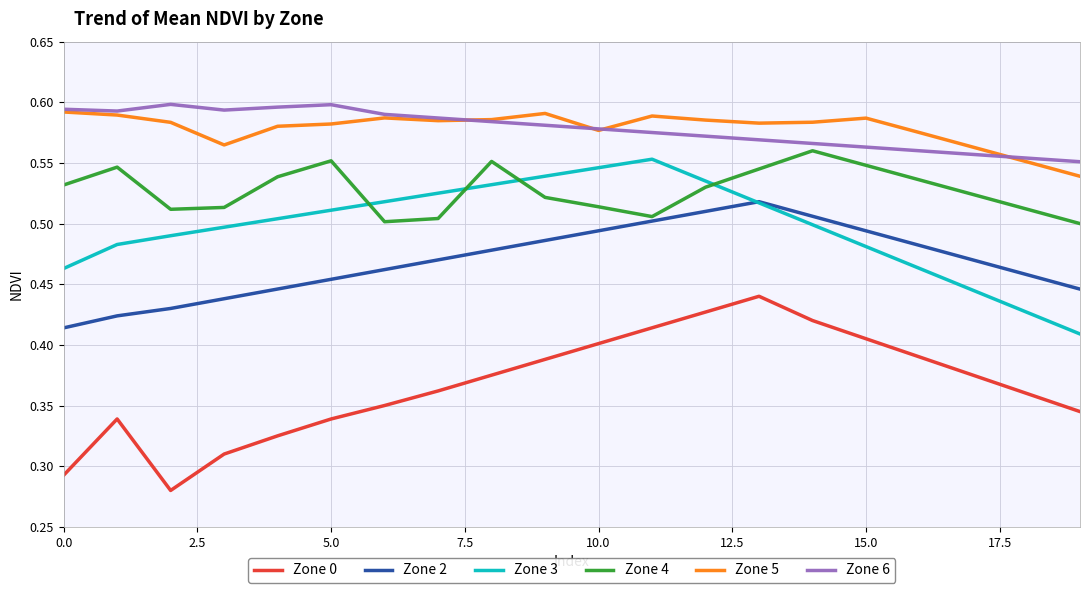

True or false: Zone 0 and Zone 6 cross at least once.

False